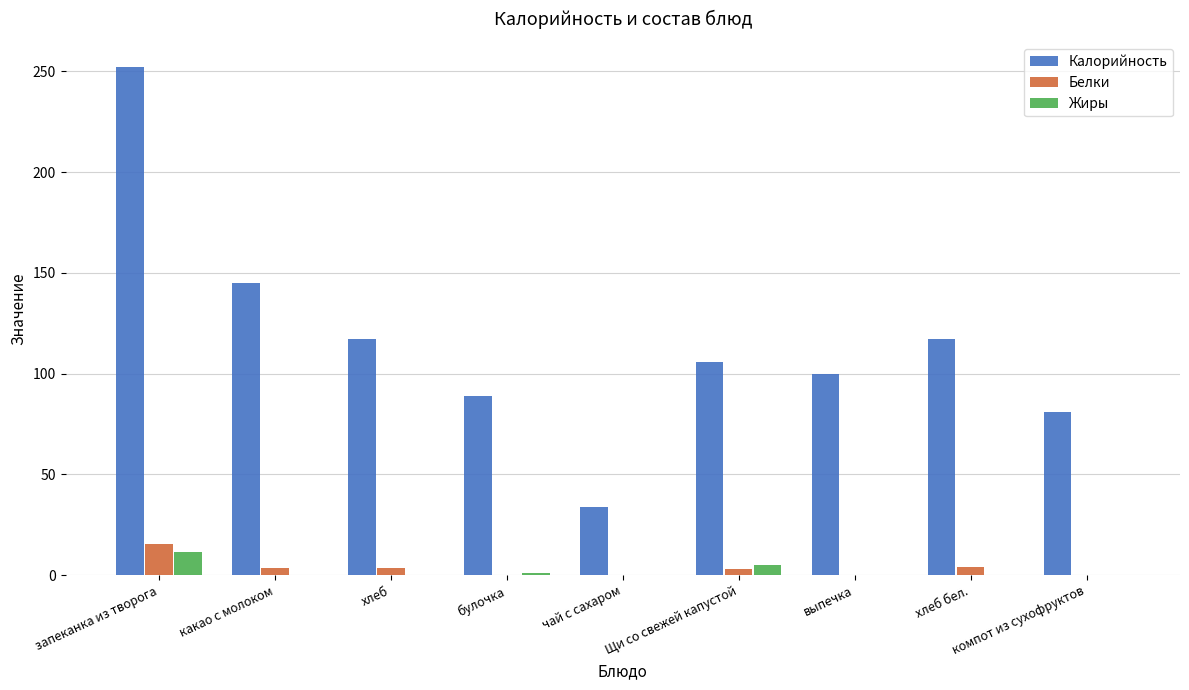

What is the difference between the Белки values at выпечка and компот из сухофруктов?

0.2